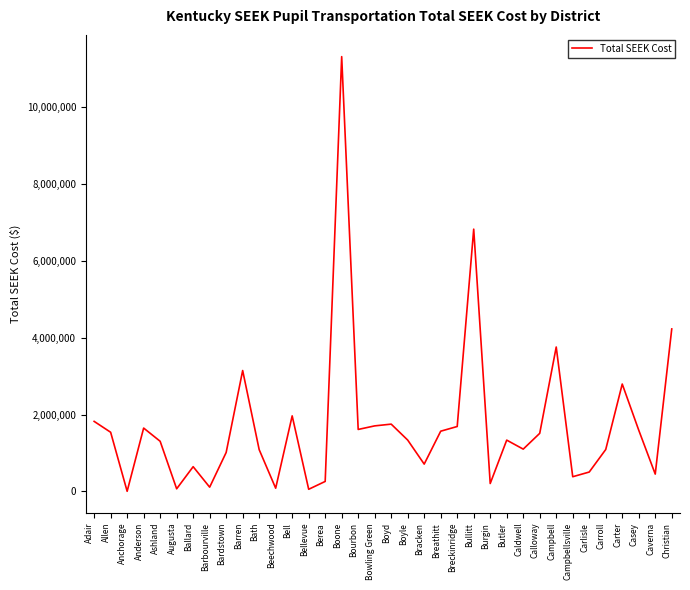

How many positive values are there?

35